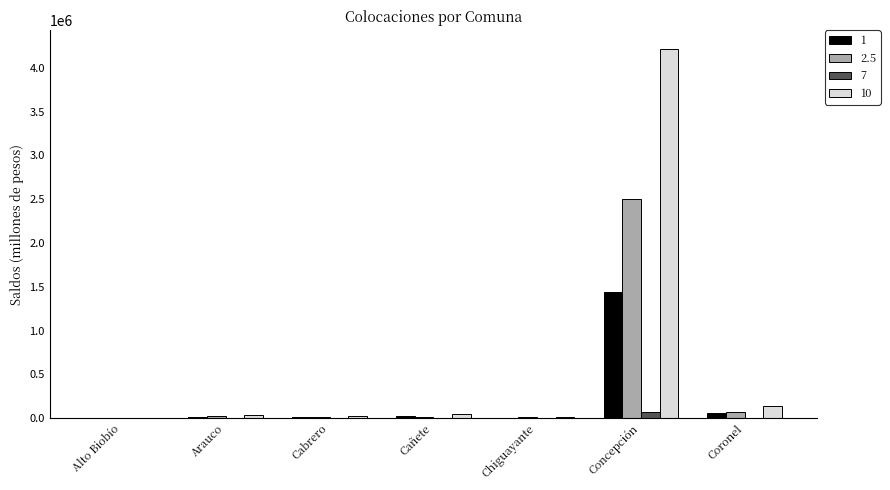

What is the sum of all 10 values?

4478296.1